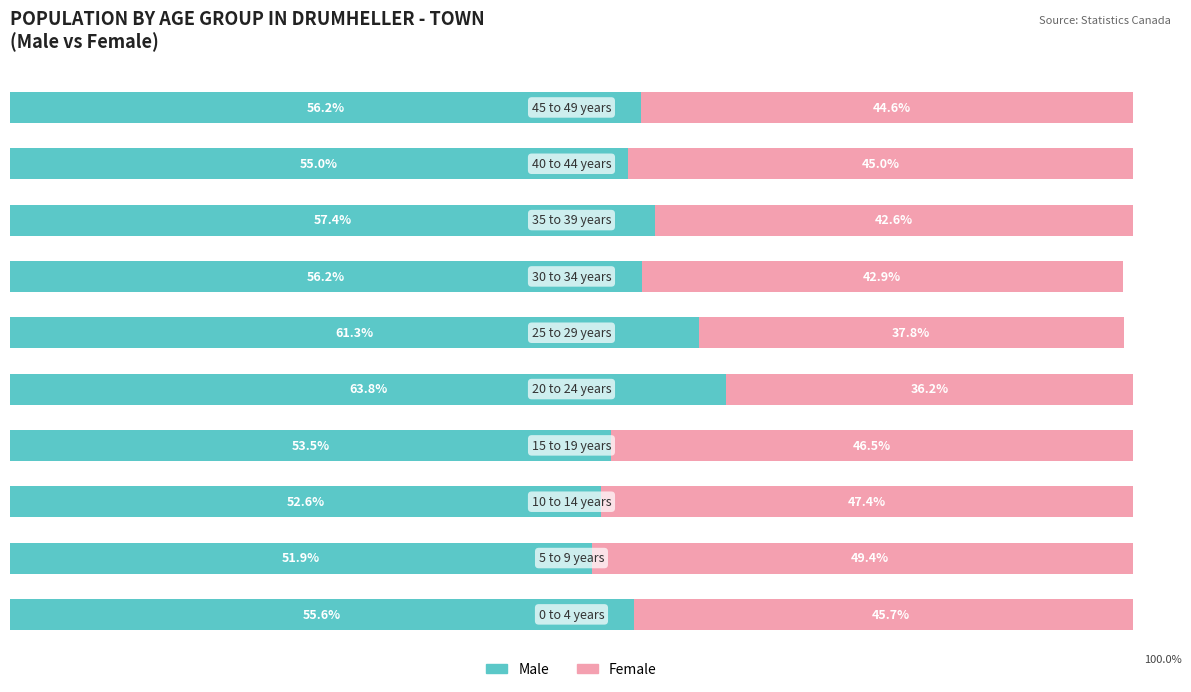

What are all the series names shown in the legend?

Male, Female